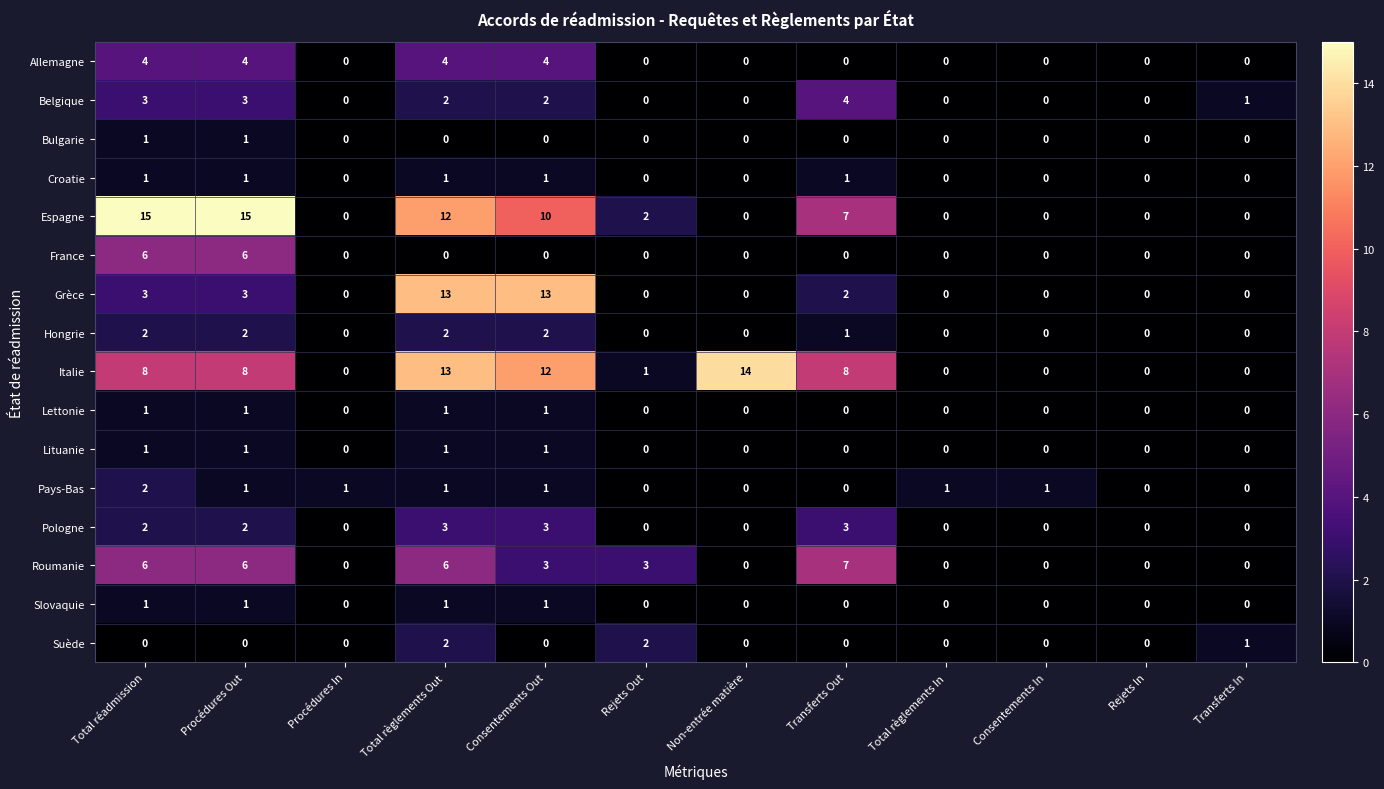

What is the sum of the Allemagne values at Total règlements Out and Consentements In?

4